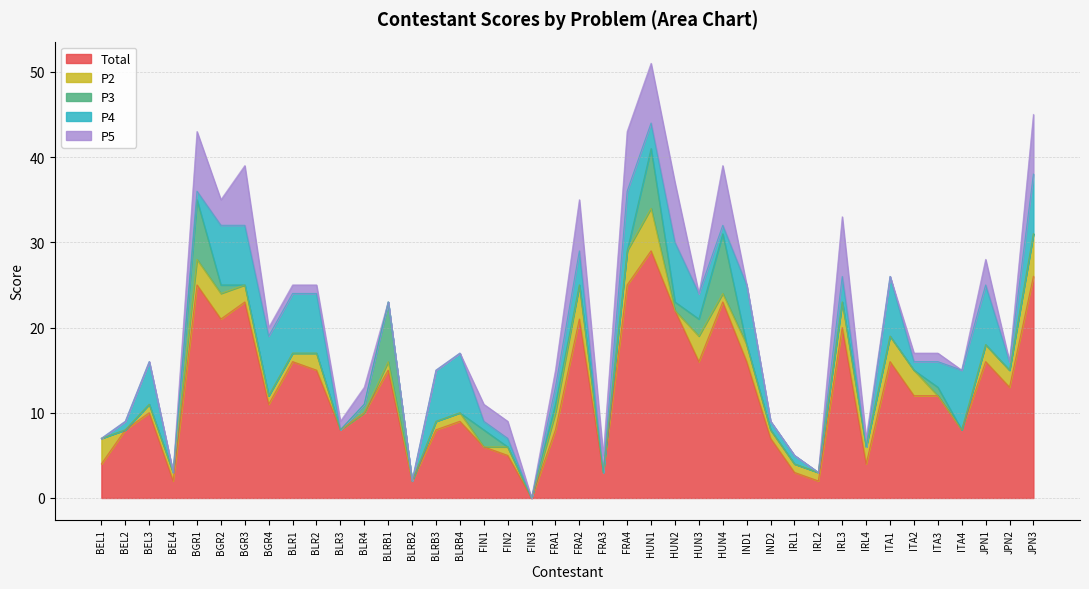

What are all the series names shown in the legend?

Total, P2, P3, P4, P5